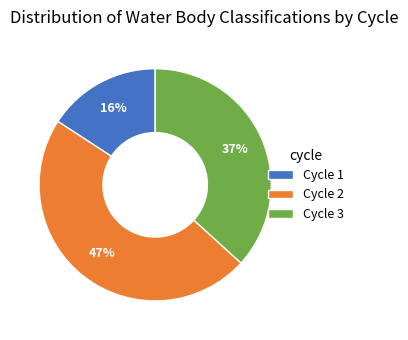

To the nearest percent, what portion does Cycle 2 represent?

47%